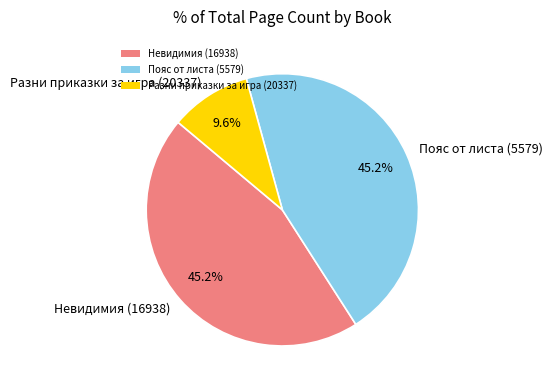

What is the ratio of the value at Разни приказки за игра (20337) to the value at Пояс от листа (5579)?

0.2